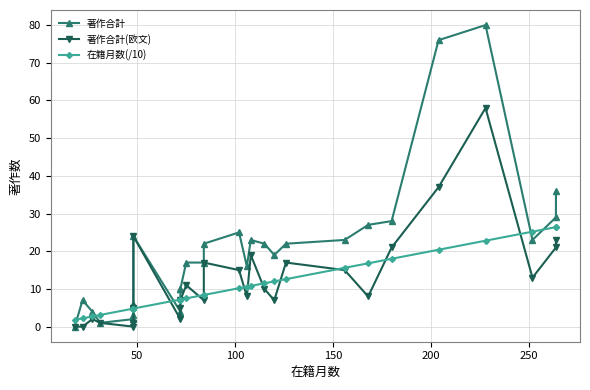

At how many categories does at least one series exceed 29?

3